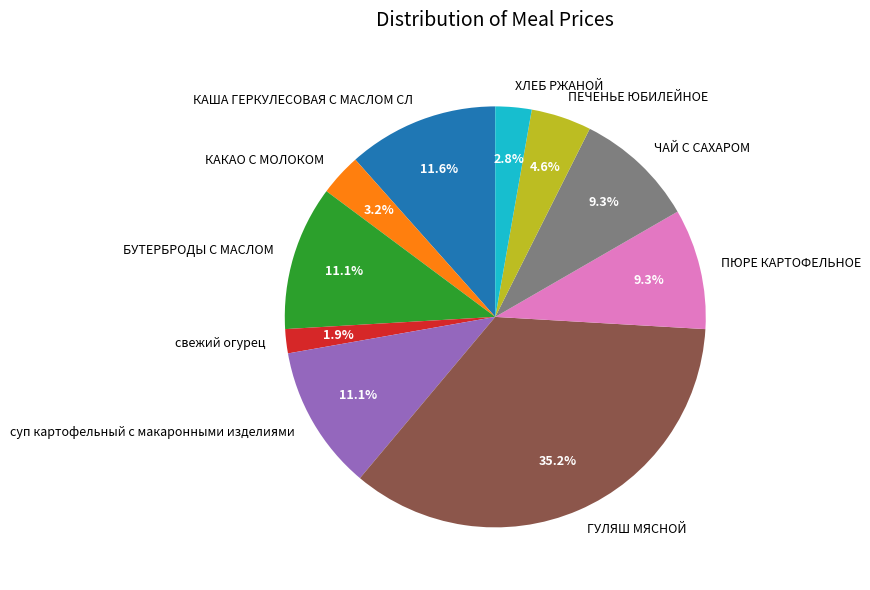

How many segments does this pie chart have?

10